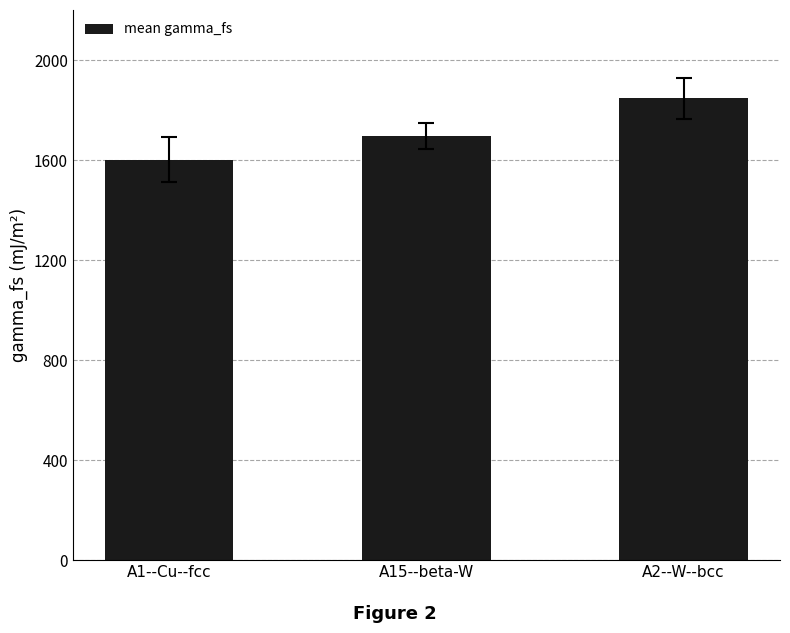

The value at A1--Cu--fcc is 900.5. True or false?

False